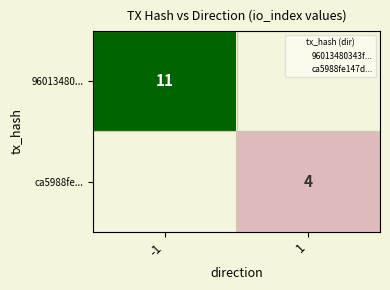

How many data points in 96013480... are less than 11?

1